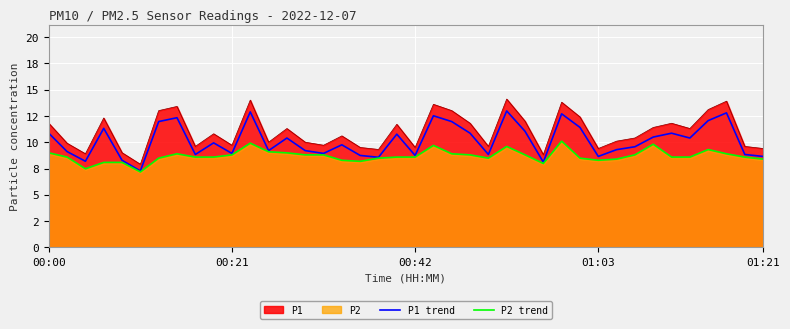

What is the value of the P1 trend point at the 3rd from the left?

8.2